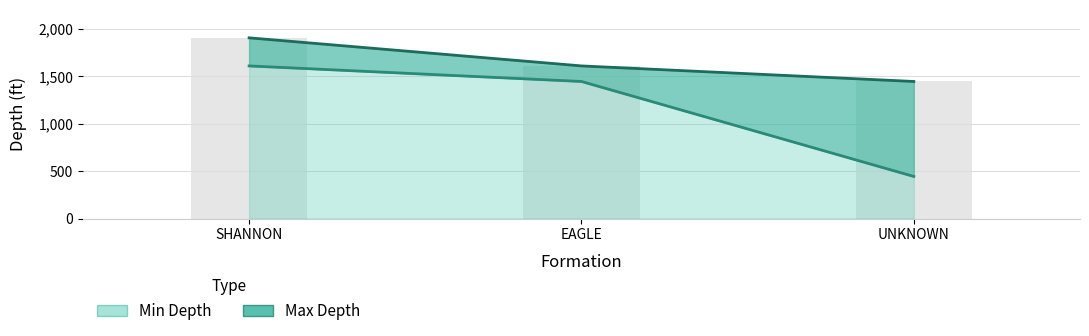

What is the difference between the maximum and minimum values in the Min Depth series?

1165